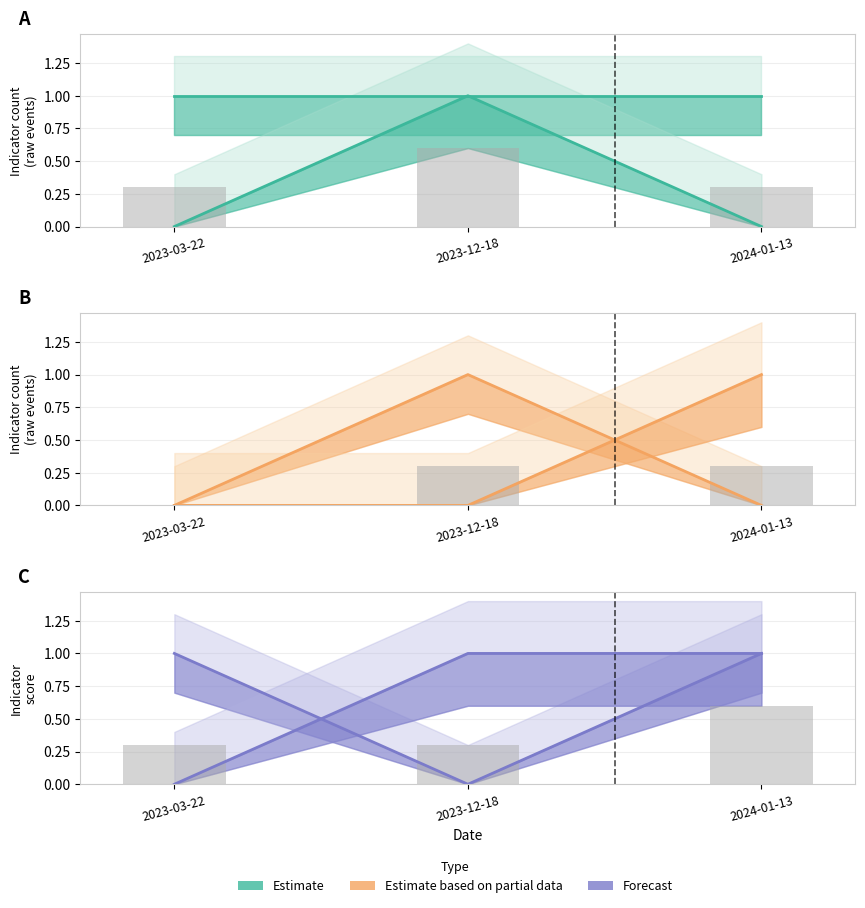

Reading left to right, extract all data points from this chart.

WEATHER: 2023-03-22=1	2023-12-18=1	2024-01-13=1
OCEAN: 2023-03-22=0	2023-12-18=1	2024-01-13=0
WATER: 2023-03-22=0	2023-12-18=1	2024-01-13=0
HEALTH: 2023-03-22=0	2023-12-18=0	2024-01-13=1
SAFETY: 2023-03-22=1	2023-12-18=0	2024-01-13=1
EXTREME_PRECIP: 2023-03-22=0	2023-12-18=1	2024-01-13=1